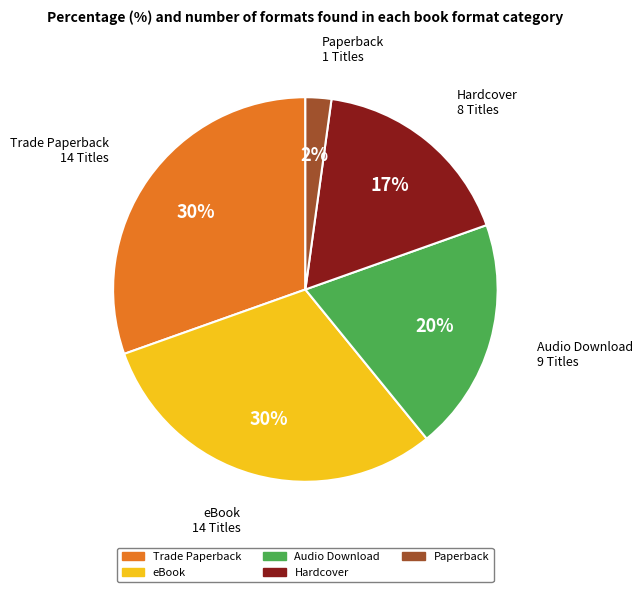

To the nearest percent, what portion does Paperback represent?

2%